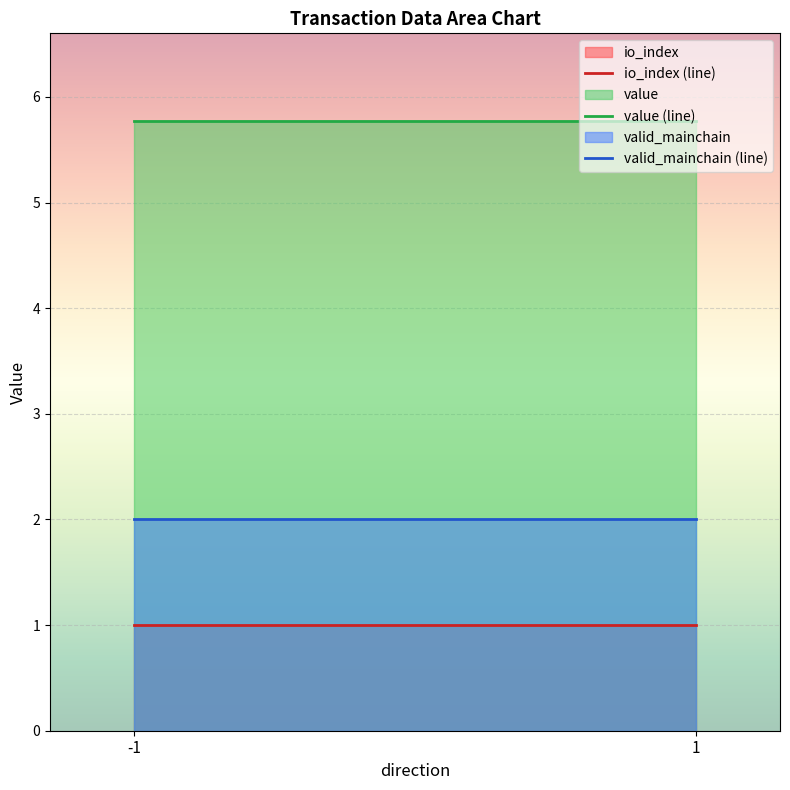

What is the average value of the io_index (line) series?

1.0